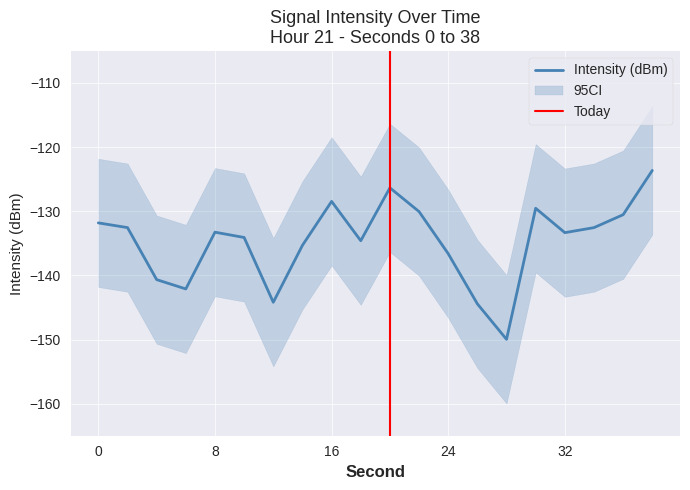

How many interior local valleys (lower than both neighbors) does the data have?

5